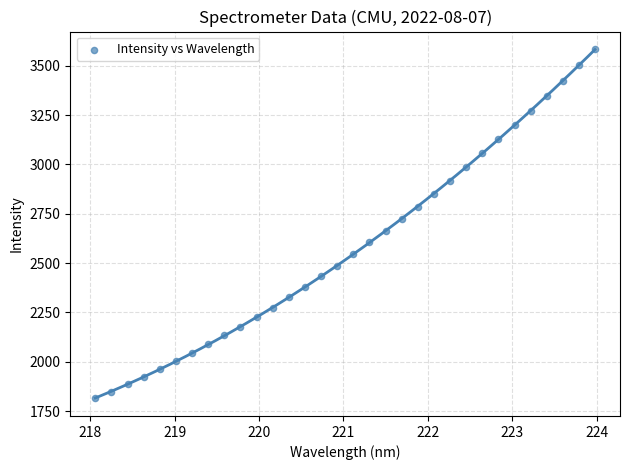

Count the number of points in this scatter plot.

32